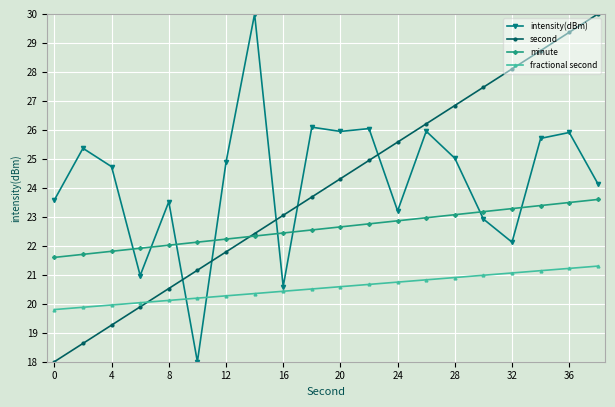

At how many categories does at least one series exceed 19?

20